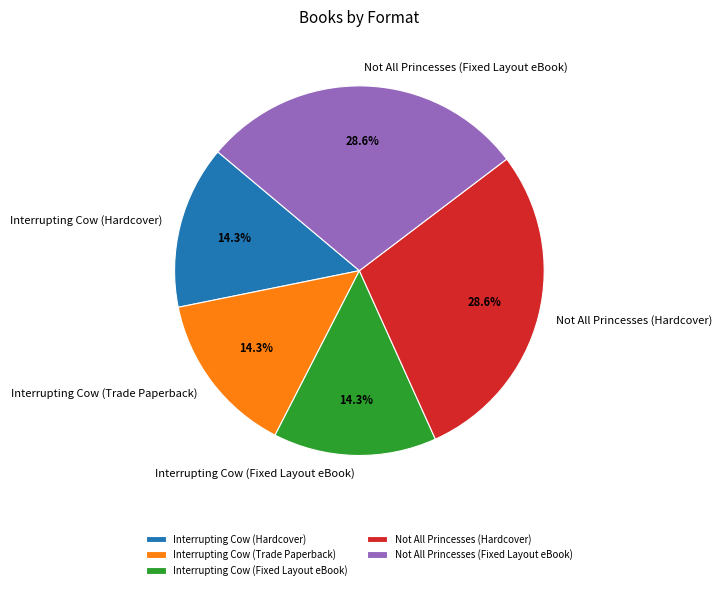

To the nearest percent, what is the combined percentage of Not All Princesses (Hardcover) and Interrupting Cow (Hardcover)?

43%